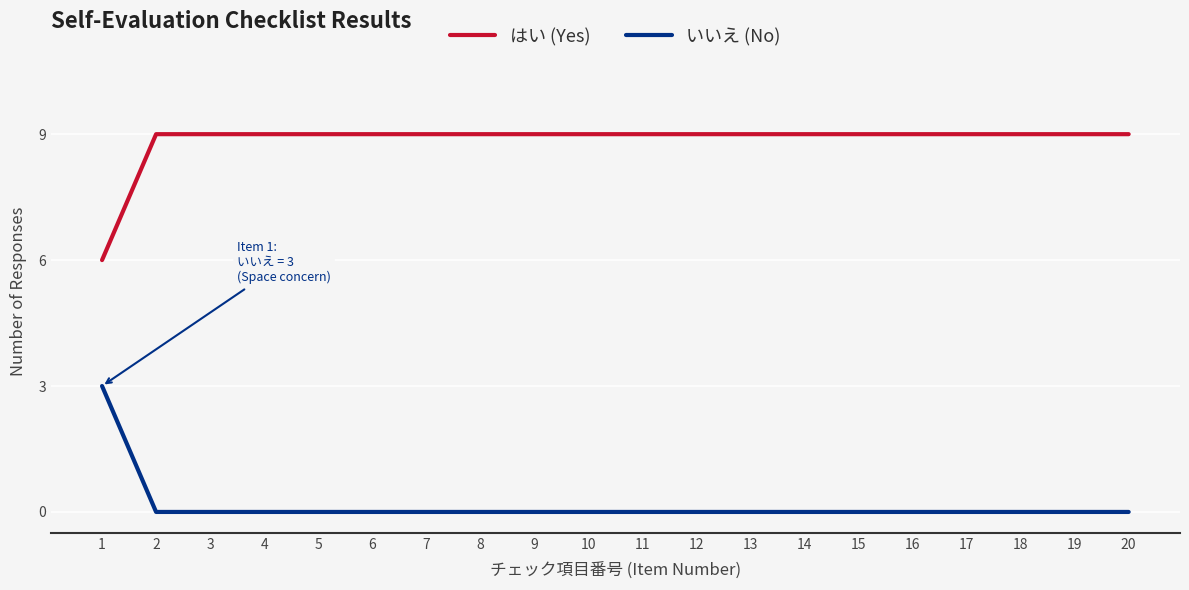

True or false: はい (Yes) and いいえ (No) intersect in this chart.

False